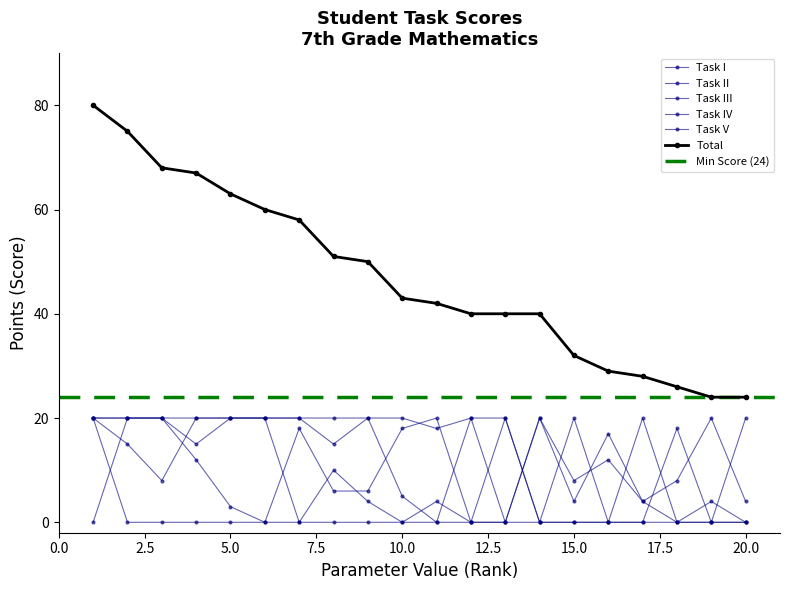

The Task V series shows 20 at 5. True or false?

True